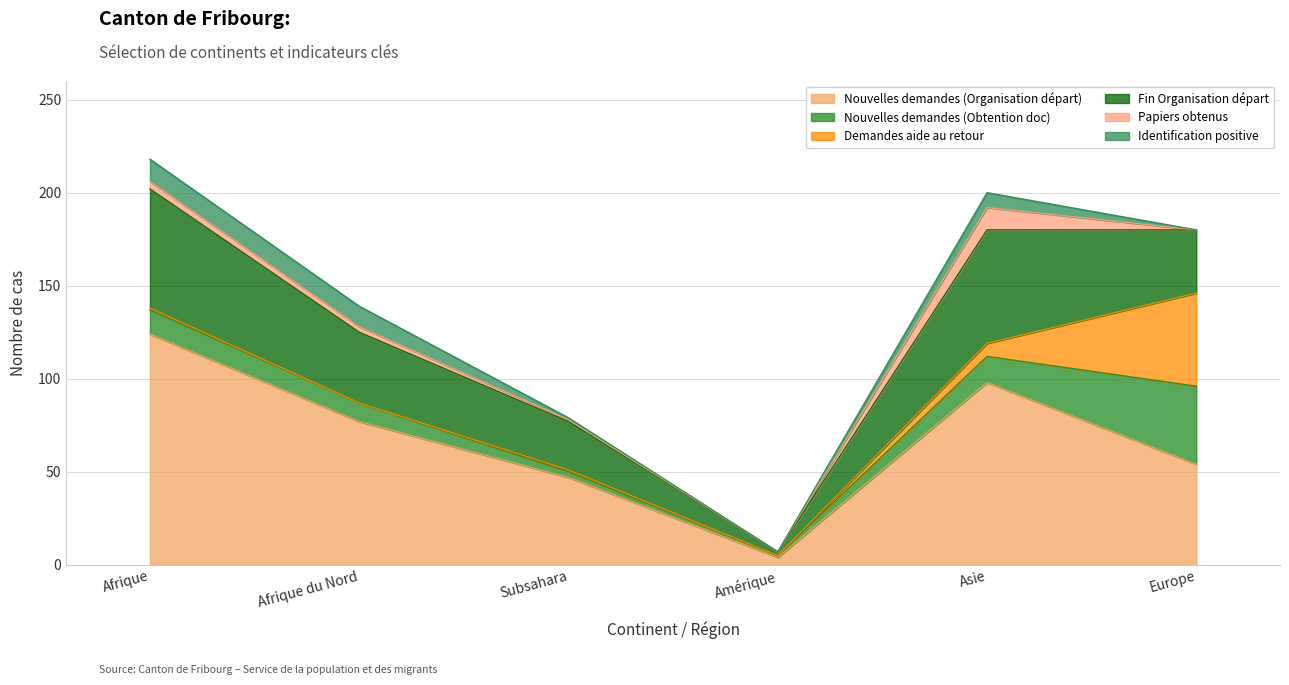

Rank the series by their maximum value, from lowest to highest.

Papiers obtenus, Identification positive, Nouvelles demandes (Obtention doc), Demandes aide au retour, Fin Organisation départ, Nouvelles demandes (Organisation départ)